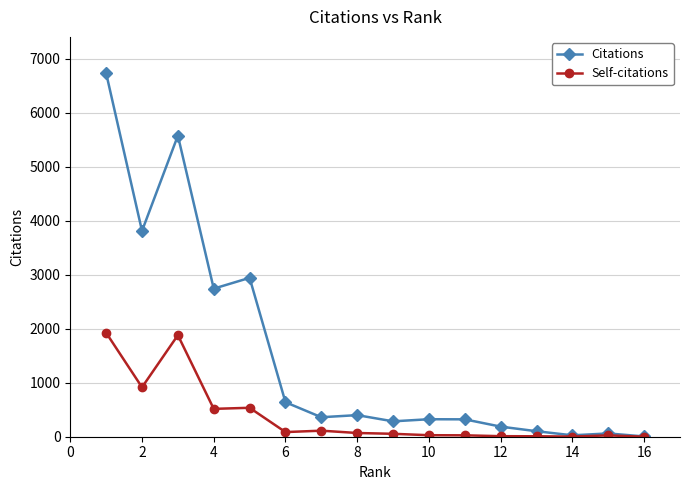

Which series has the largest range (max minus min)?

Citations